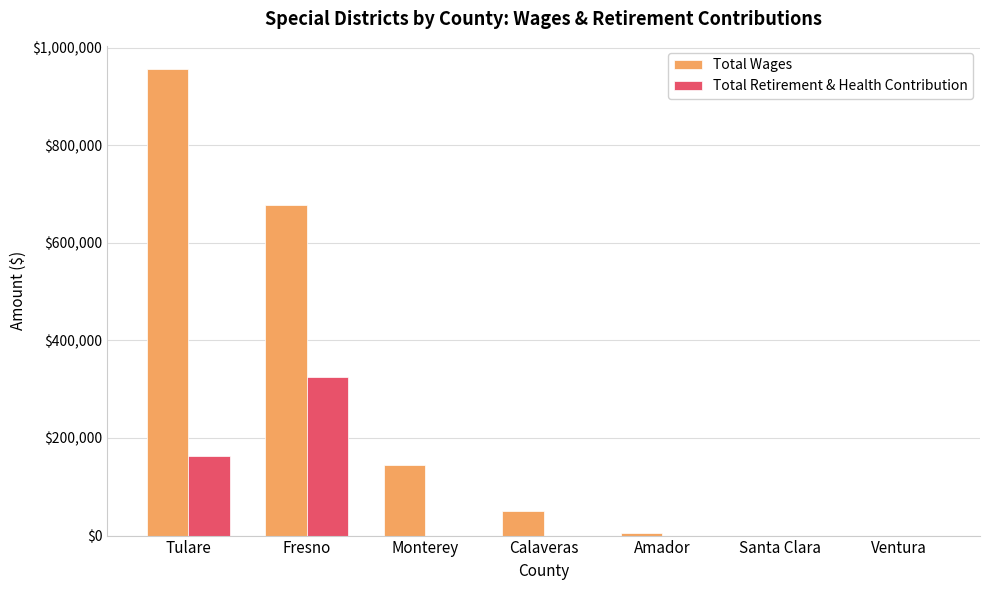

Reading right to left, list all the values displayed in this chart.

Total Wages: Ventura=0	Santa Clara=0	Amador=6000	Calaveras=50332	Monterey=145187	Fresno=678187	Tulare=956013
Total Retirement & Health Contribution: Ventura=0	Santa Clara=0	Amador=0	Calaveras=0	Monterey=0	Fresno=325092	Tulare=162579